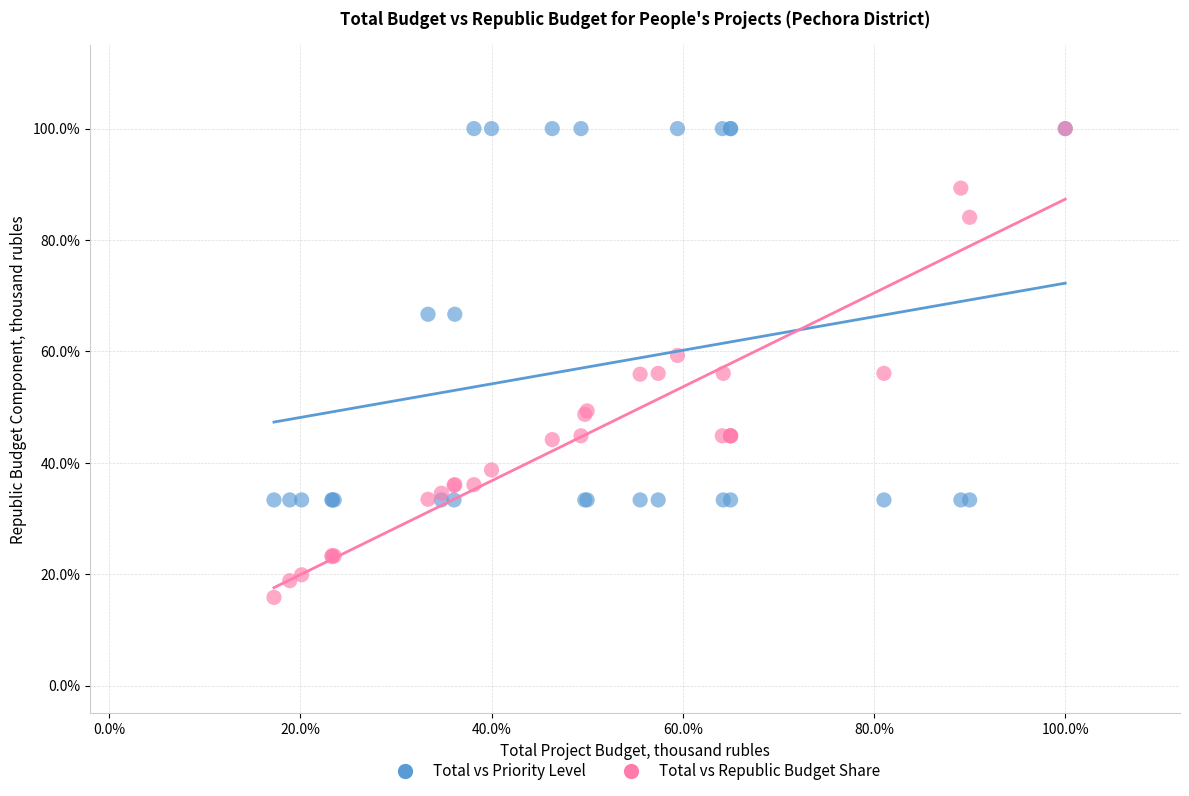

Which series contains the lowest Y value?

Total vs Republic Budget Share